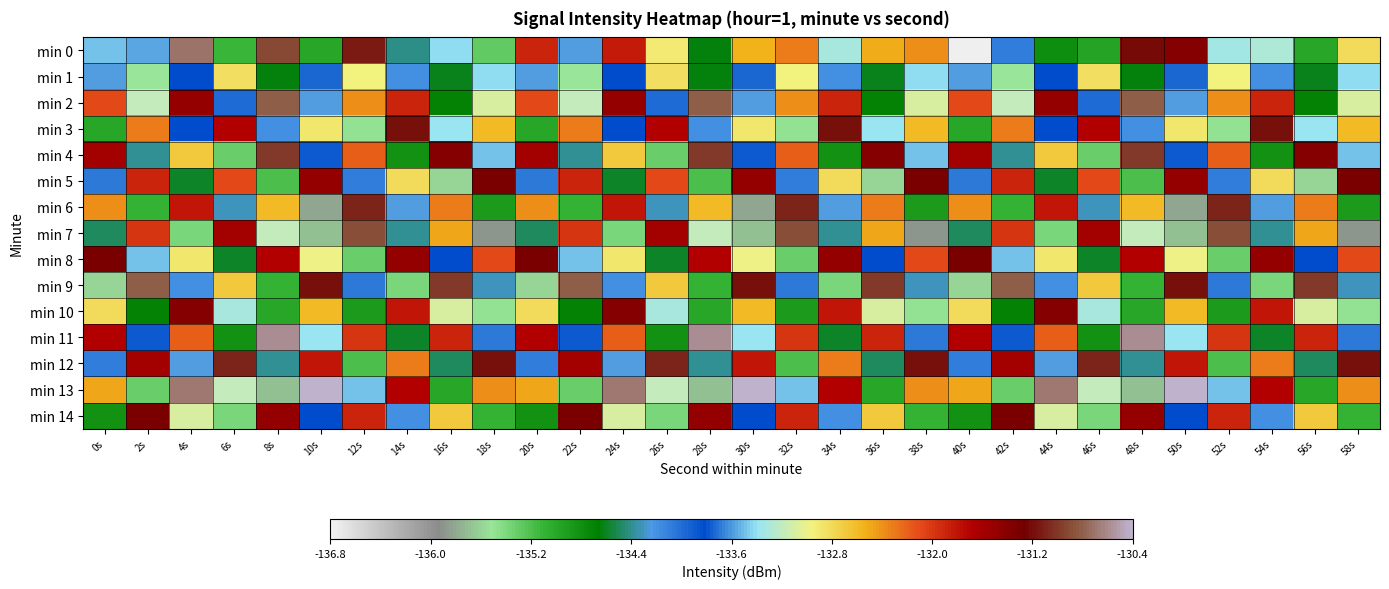

Rank the series by their maximum value, from lowest to highest.

min 1, min 10, min 5, min 8, min 14, min 3, min 6, min 12, min 4, min 7, min 2, min 9, min 0, min 11, min 13